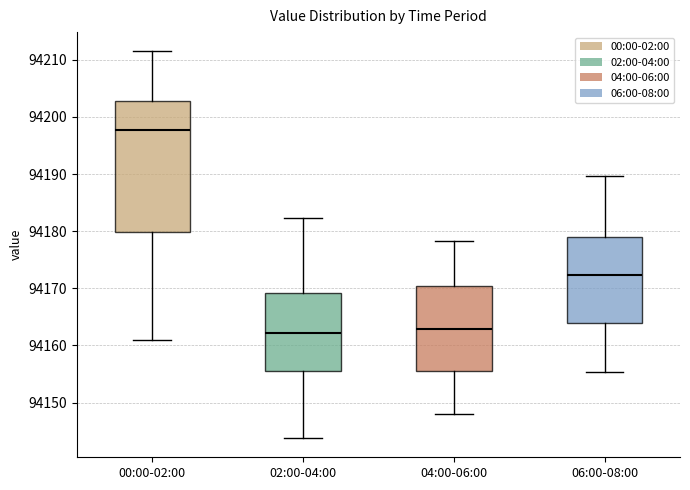

Which box has the highest median line?

00:00-02:00